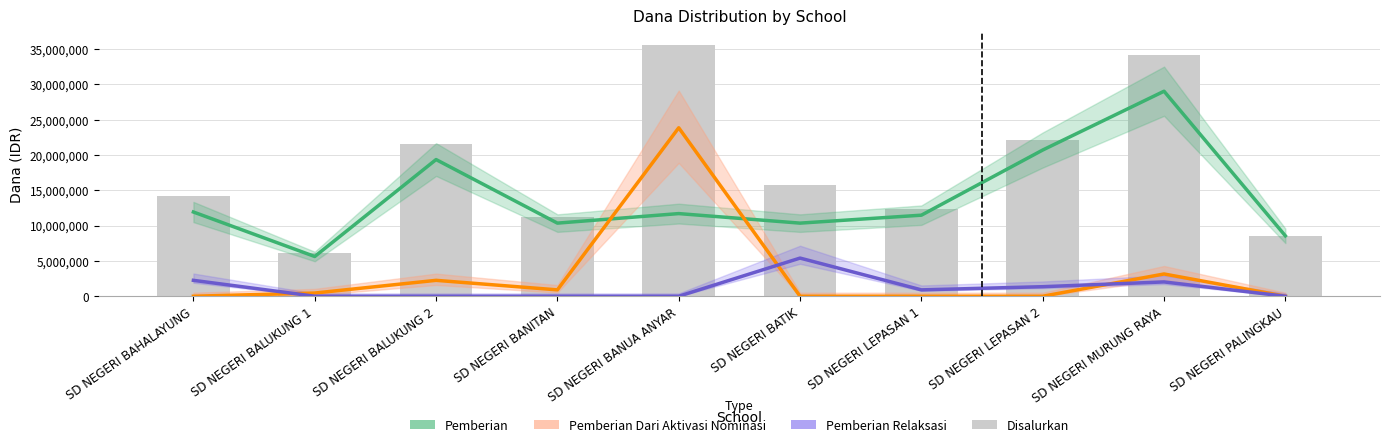

The Disalurkan series shows 9914209 at SD NEGERI MURUNG RAYA. True or false?

False